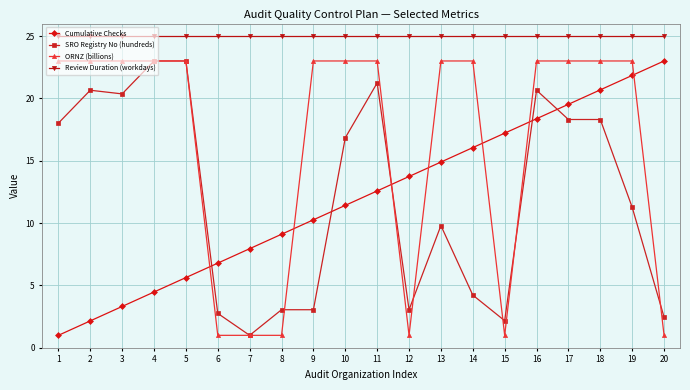

Rank the series at 15 from lowest to highest value.

ORNZ (billions), SRO Registry No (hundreds), Cumulative Checks, Review Duration (workdays)